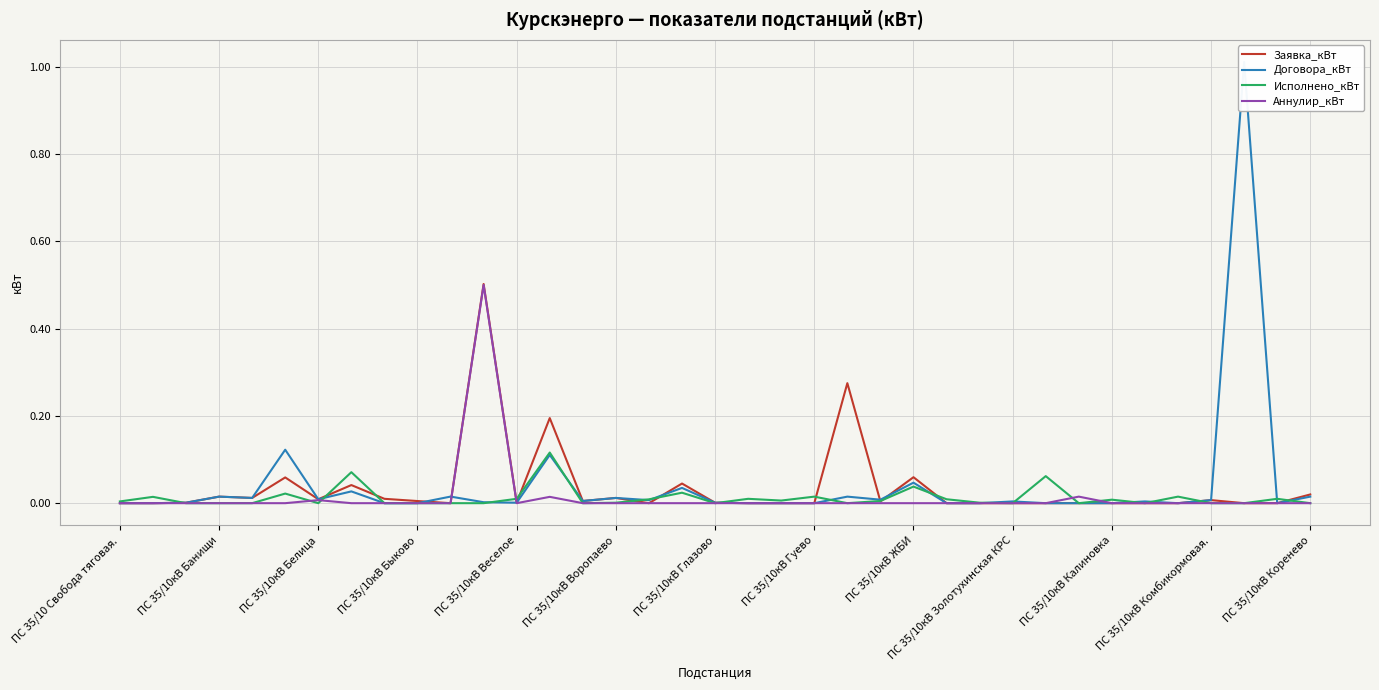

True or false: Аннулир_кВт has a value of 0.0 at ПС 35/10 Свобода тяговая..

True